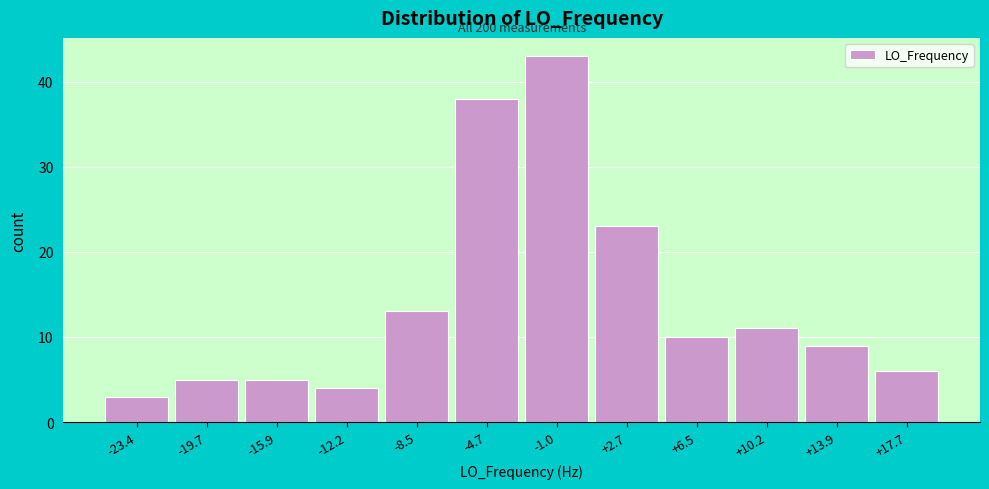

Reading right to left, extract all data points from this chart.

6	9	11	10	23	43	38	13	4	5	5	3